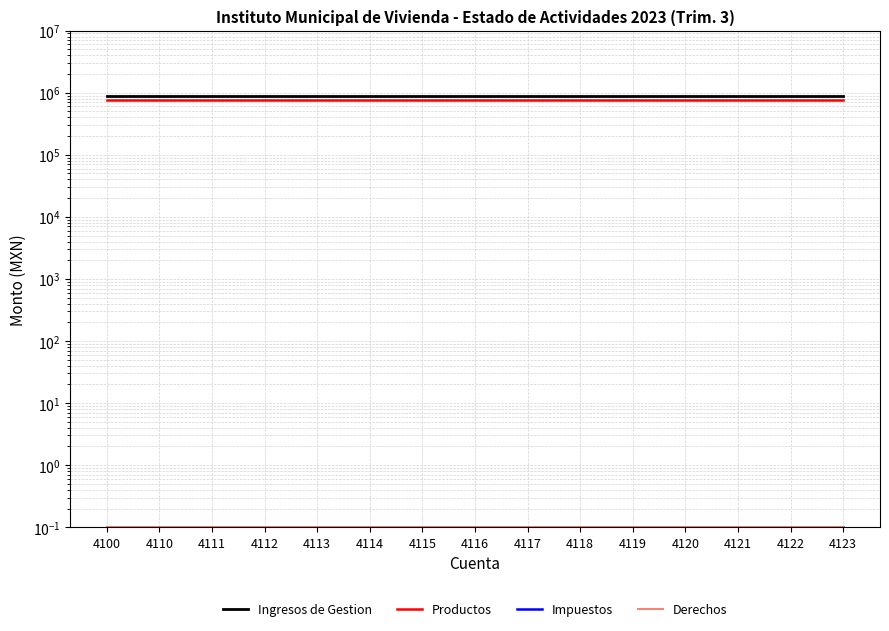

Which series has the widest spread of values?

Ingresos de Gestion